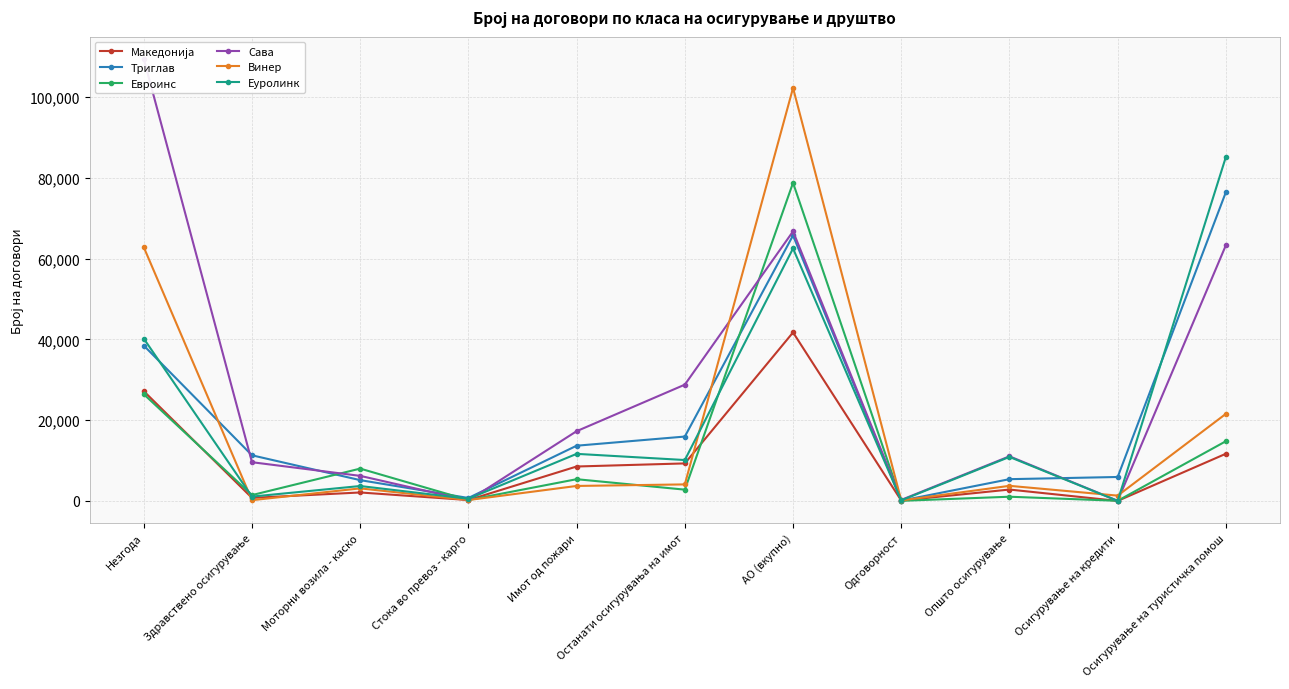

The value of Евроинс at Моторни возила - каско is 3944. True or false?

False